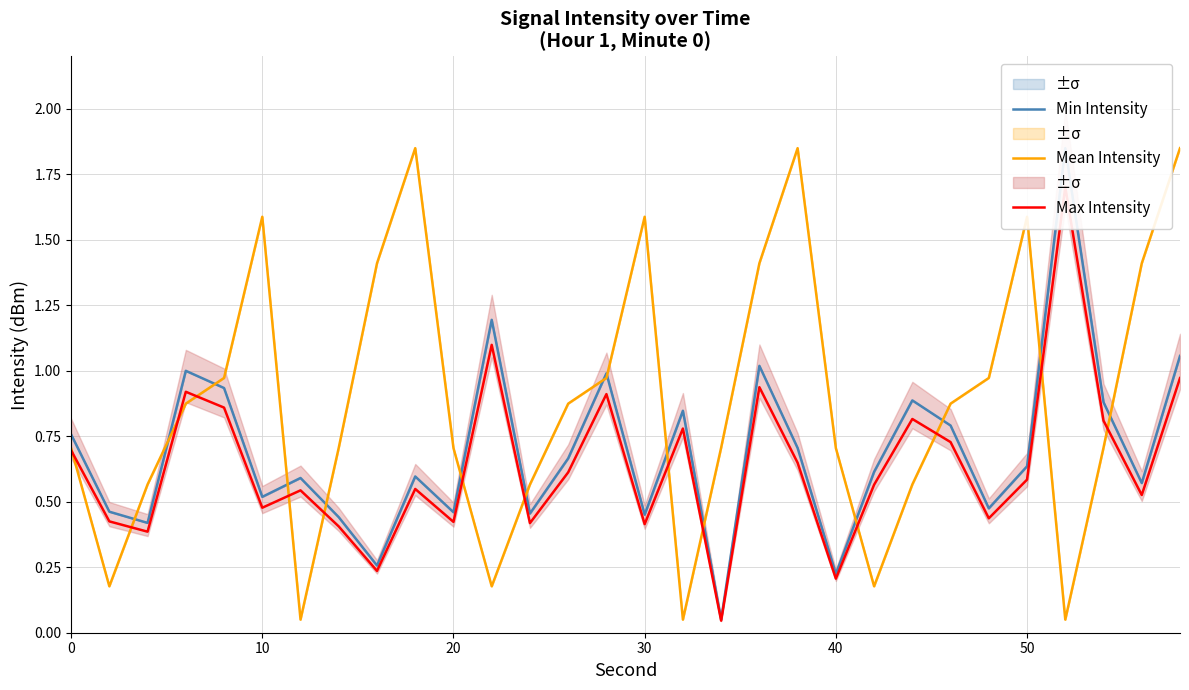

What are all the series names shown in the legend?

Min Intensity, Mean Intensity, Max Intensity